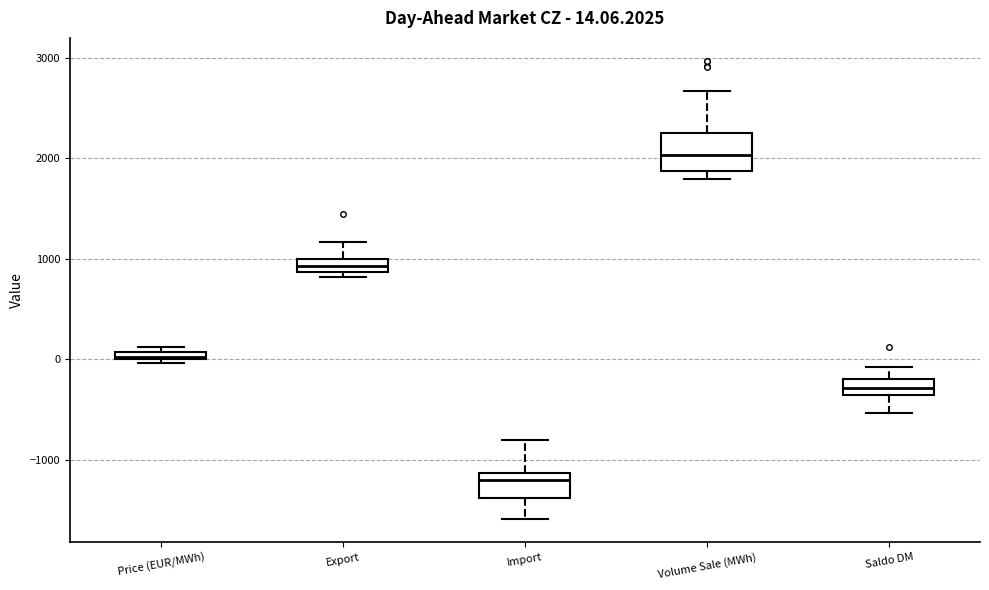

Which box's median line is the highest?

Volume Sale (MWh)